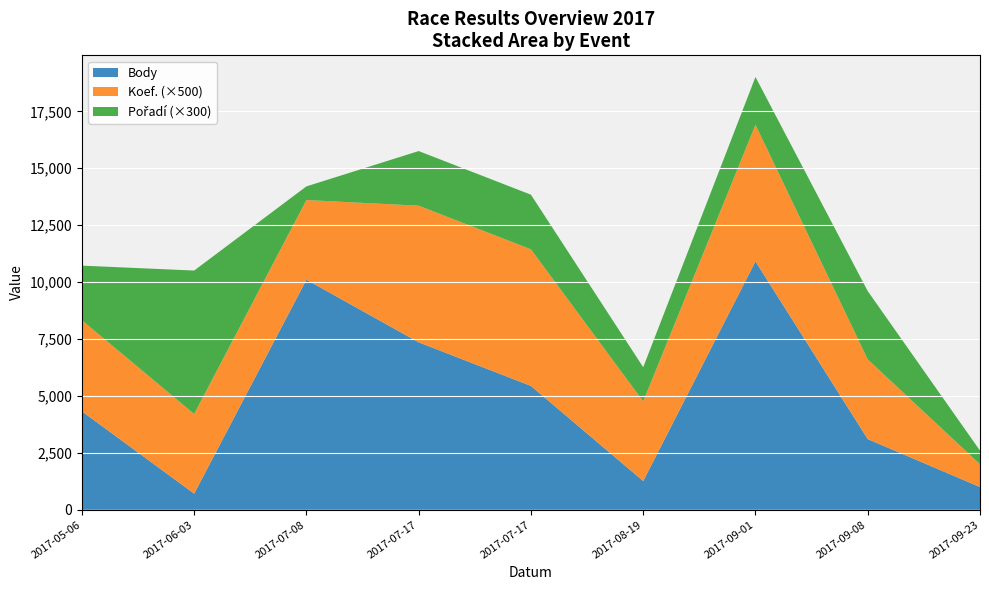

Reading right to left, extract all data points from this chart.

Body: 998	3104	10909	1261	5438	7355	10104	707	4323
Koef.: 2	7	12	7	12	12	7	7	8
Pořadí: 2	10	7	5	8	8	2	21	8